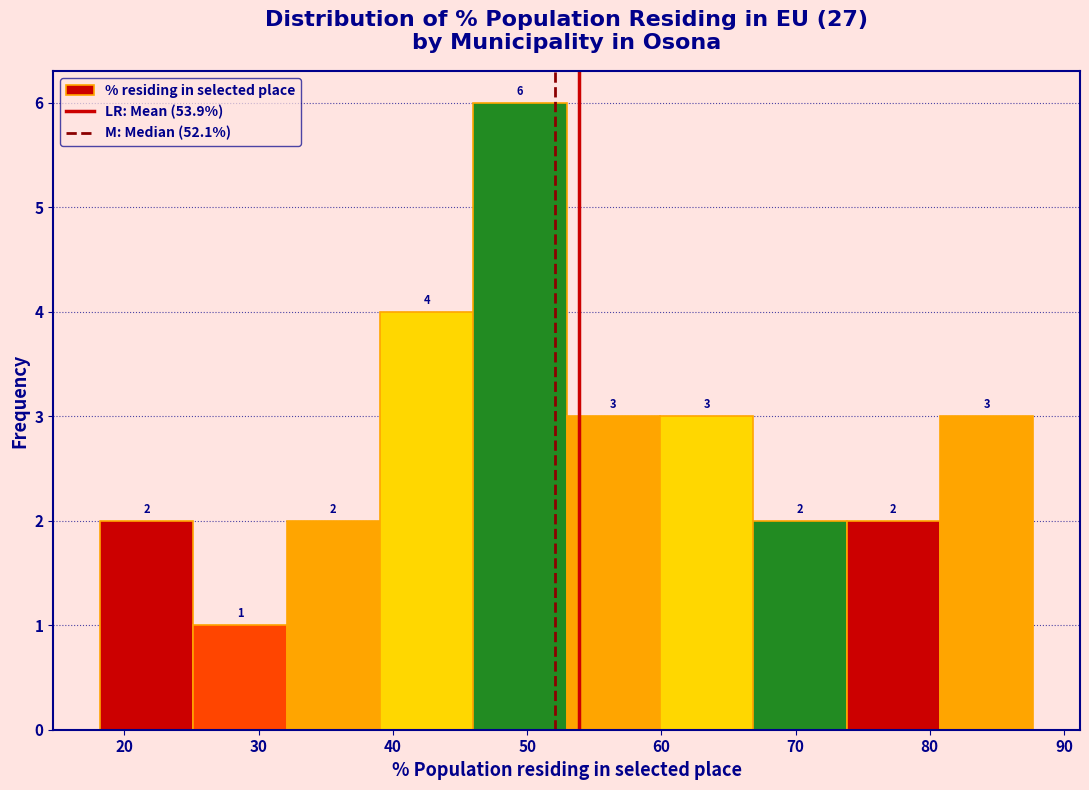

Which range on the x-axis has the tallest bar?

46 to 53